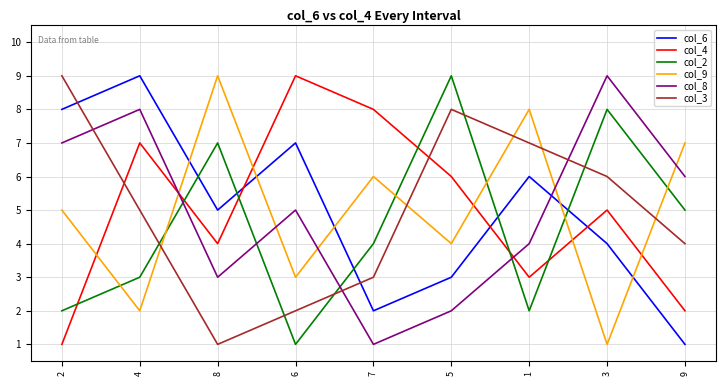

The col_2 series shows 2 at 9. True or false?

False